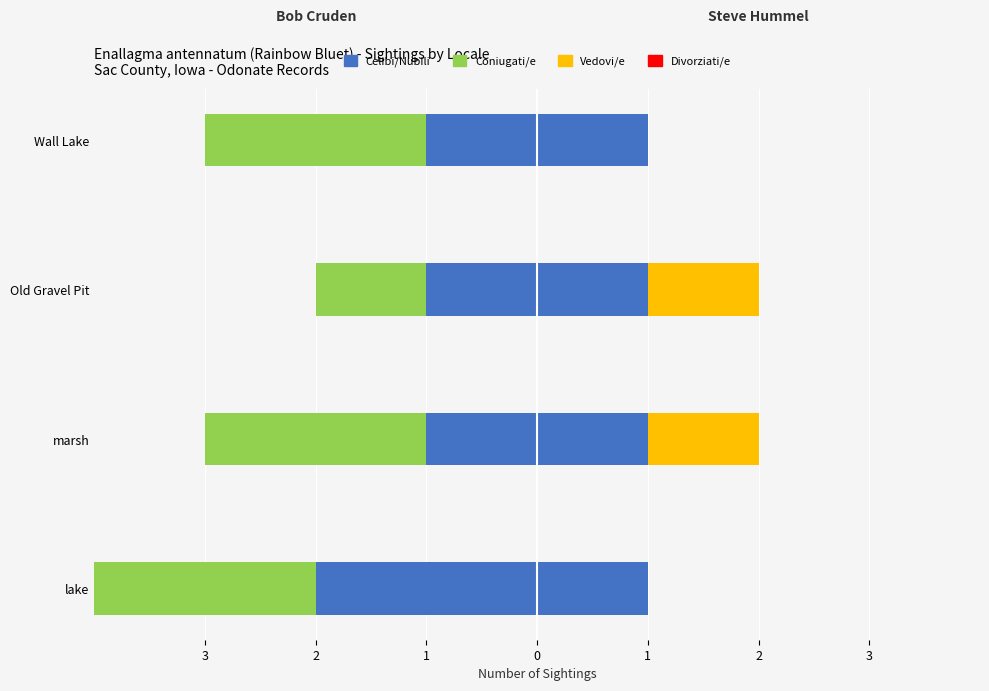

True or false: Celibi/Nubili has a value of -1 at marsh.

True